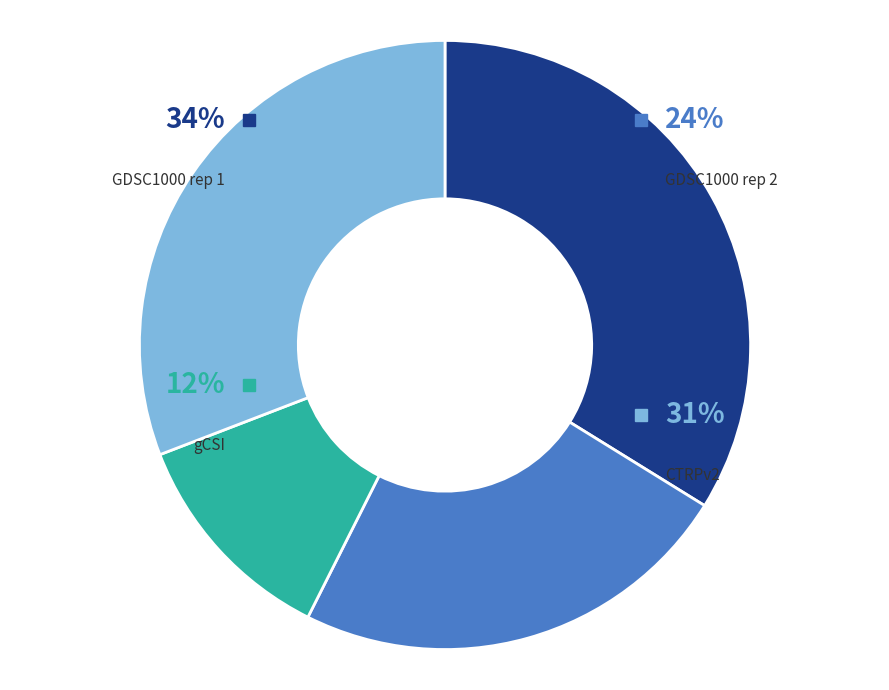

What is the largest slice in the pie chart?

GDSC1000 rep 1